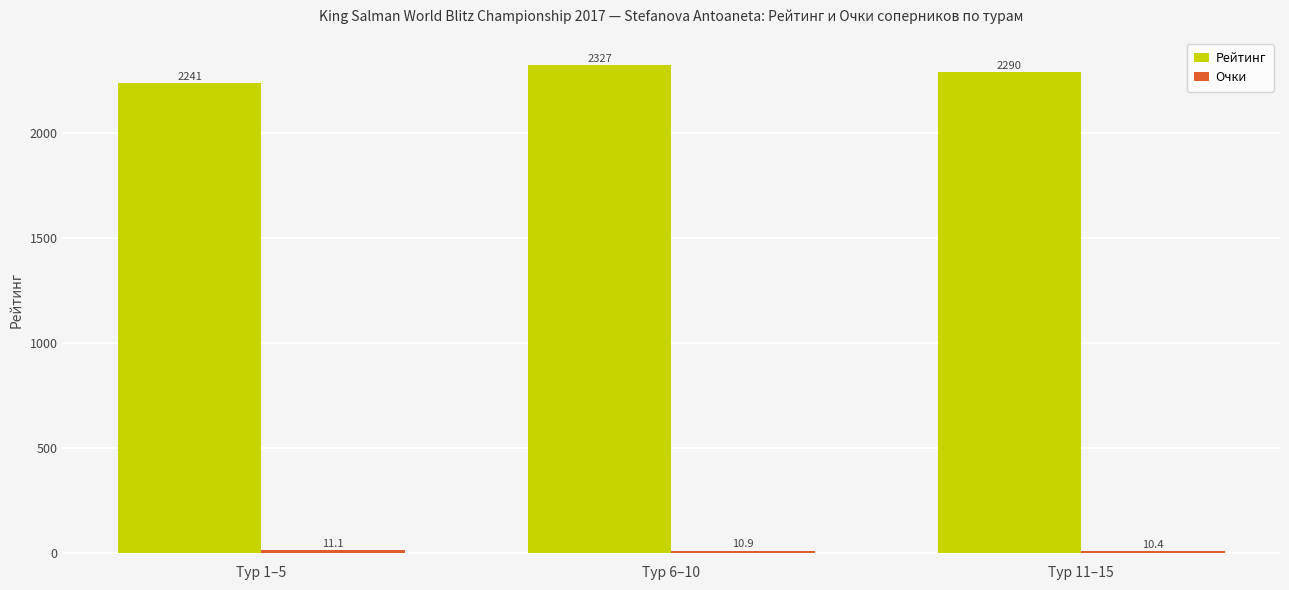

Rank the categories by Рейтинг value from highest to lowest.

Тур 6–10, Тур 11–15, Тур 1–5